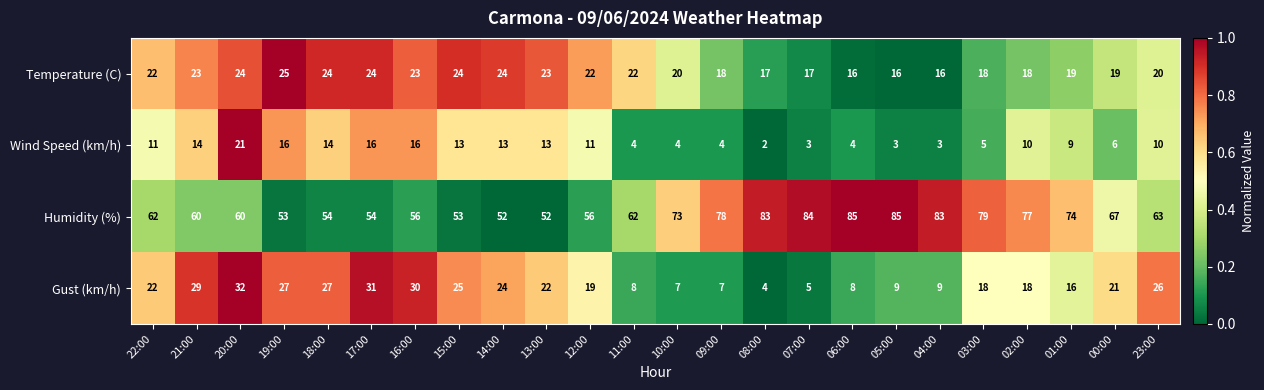

What is the greatest value displayed?

85